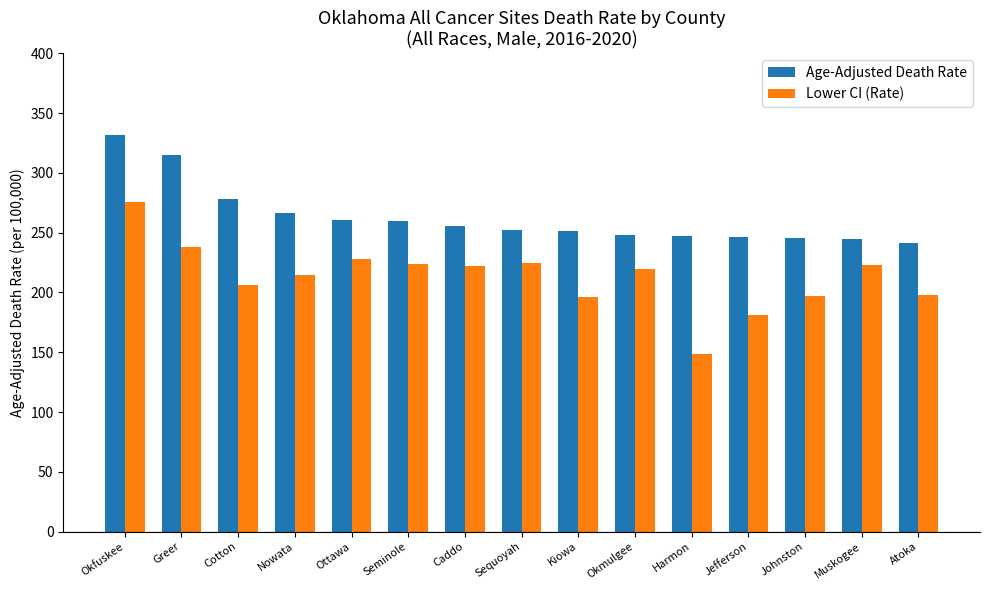

At which category is the sum across all series the highest?

Okfuskee